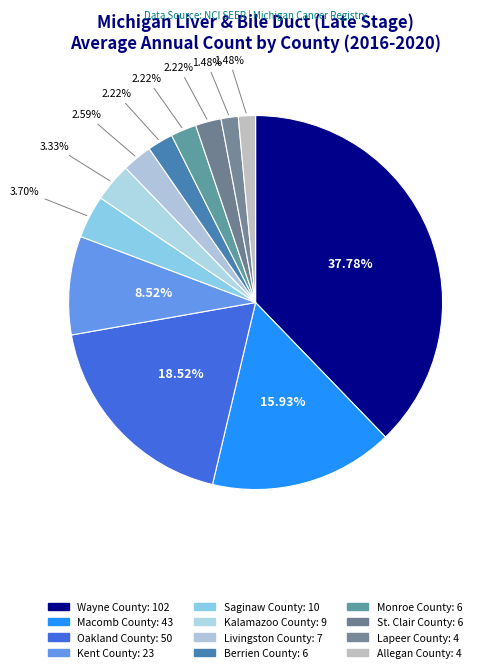

To the nearest percent, what is the difference between the Berrien County and Macomb County slice percentages?

14%